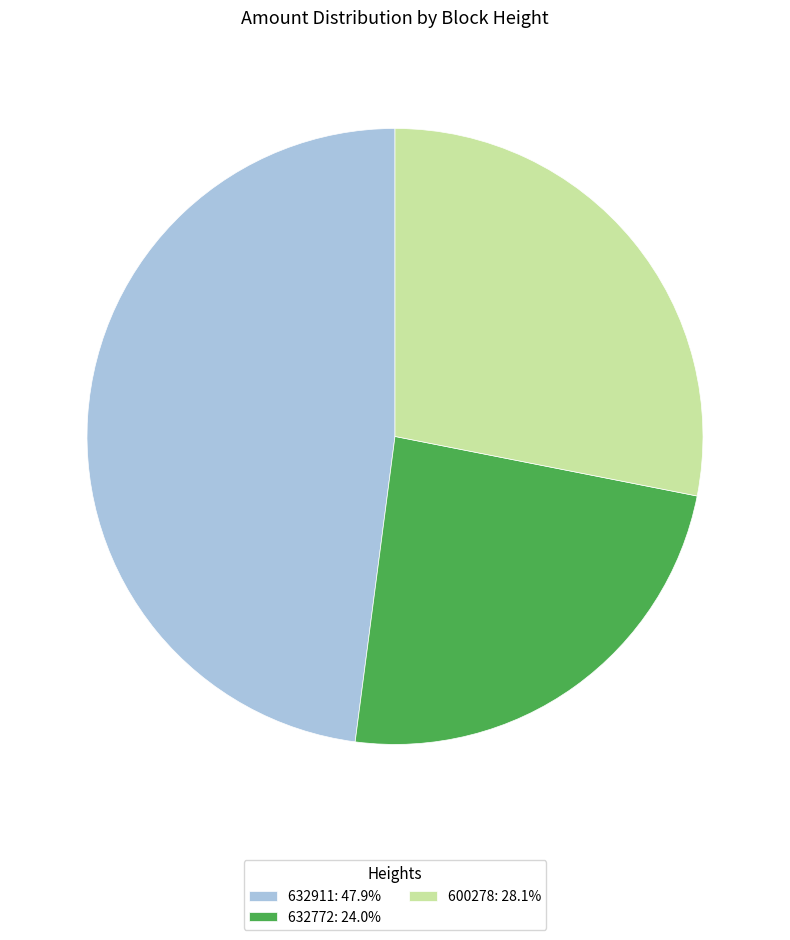

Does any single category account for the majority?

No